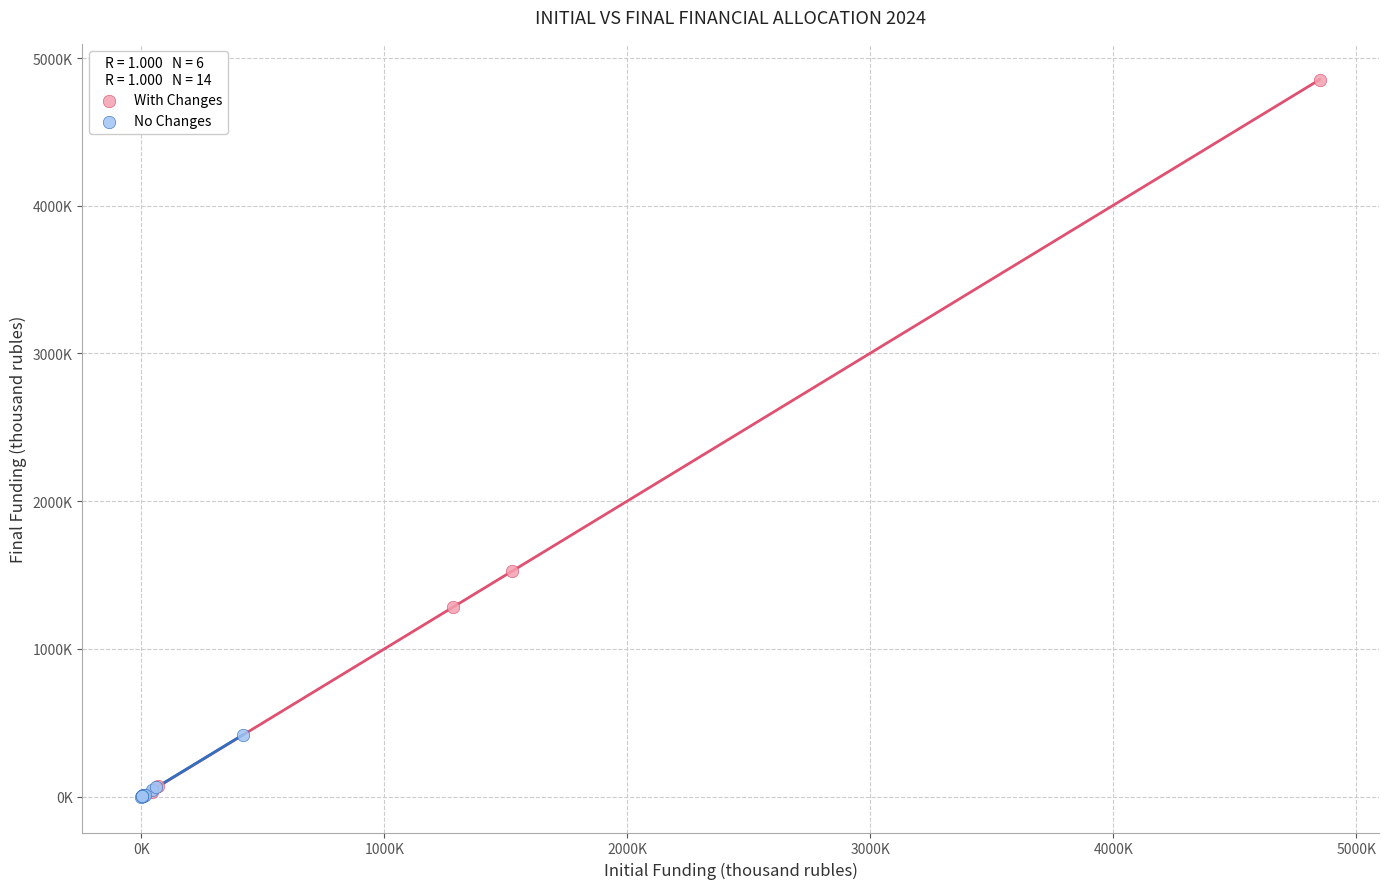

What are all the series names shown in the legend?

With Changes, No Changes